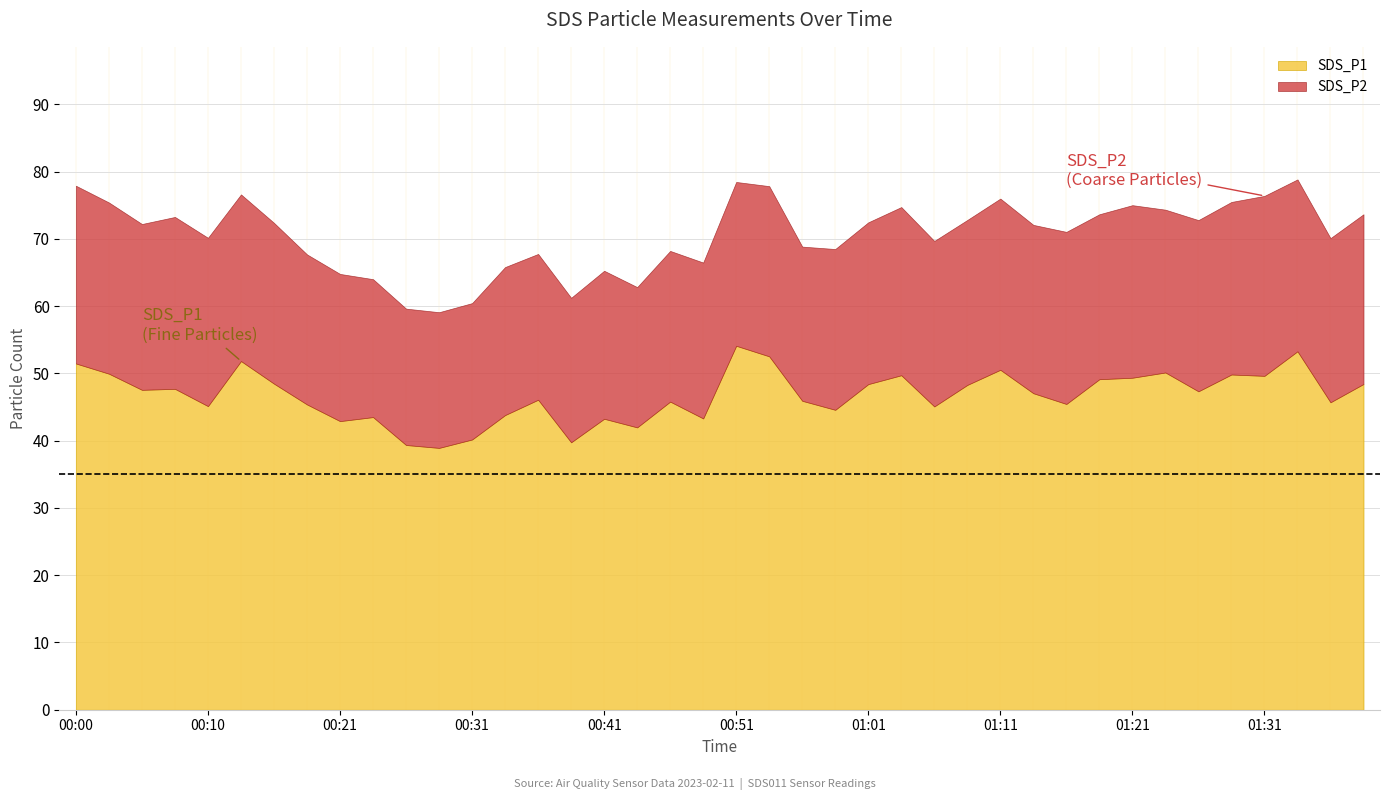

What are all the series names shown in the legend?

SDS_P1, SDS_P2